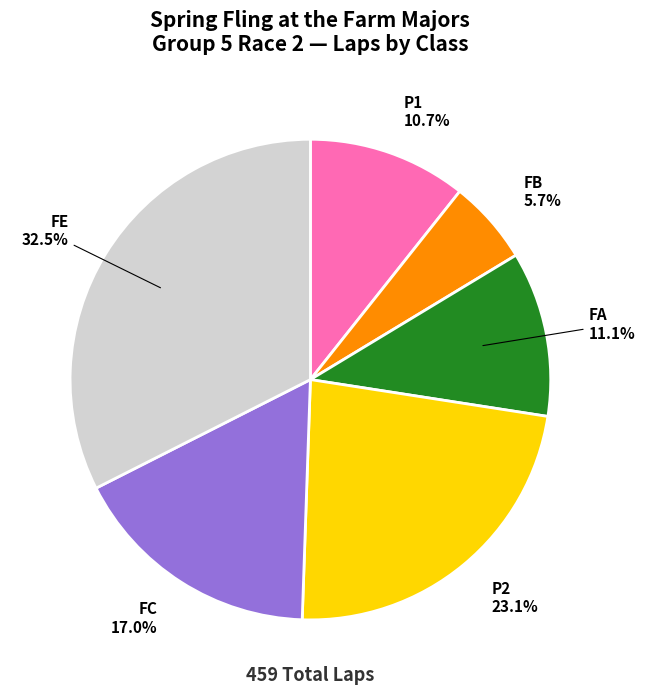

Combined, do FB and FA account for over 50%?

No